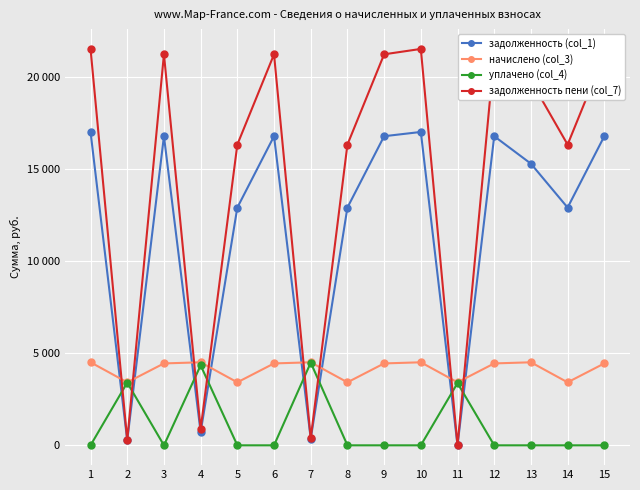

The задолженность пени (col_7) series shows -8167.2 at 11. True or false?

False